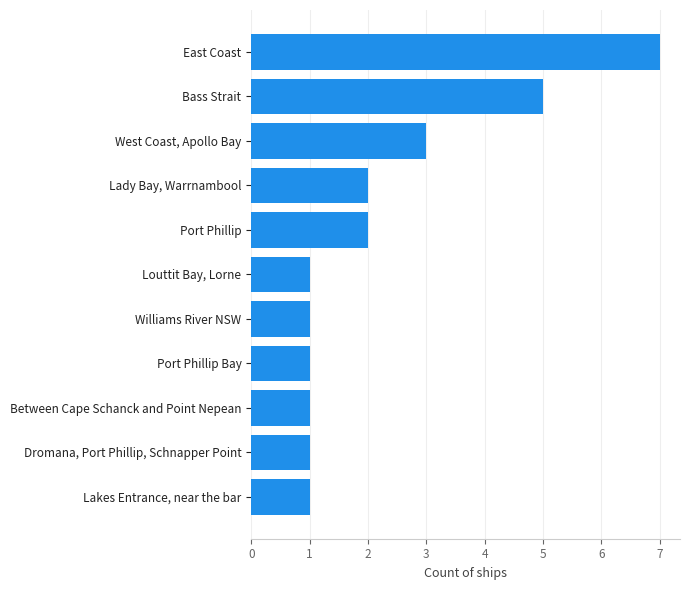

Which label corresponds to the largest value in the chart?

East Coast